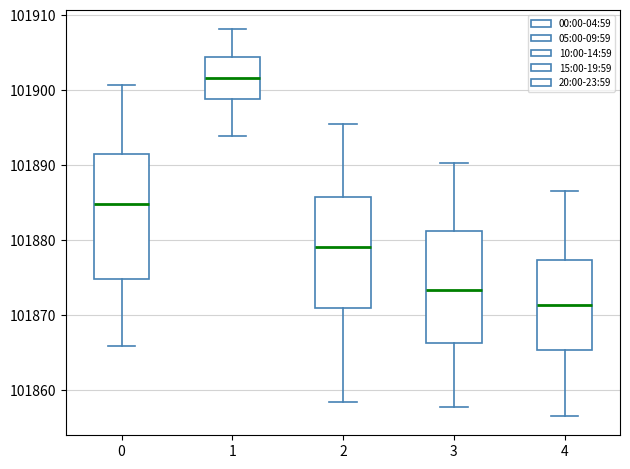

Which box is the tallest, from its lower edge to its upper edge?

0